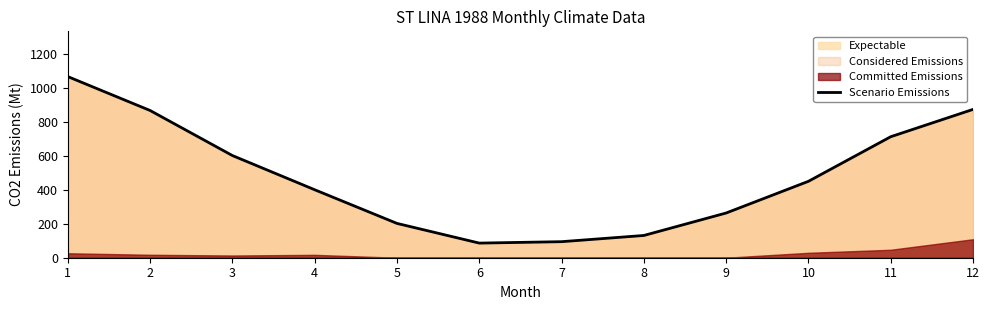

What is the difference between the second highest and minimum values?

788.4